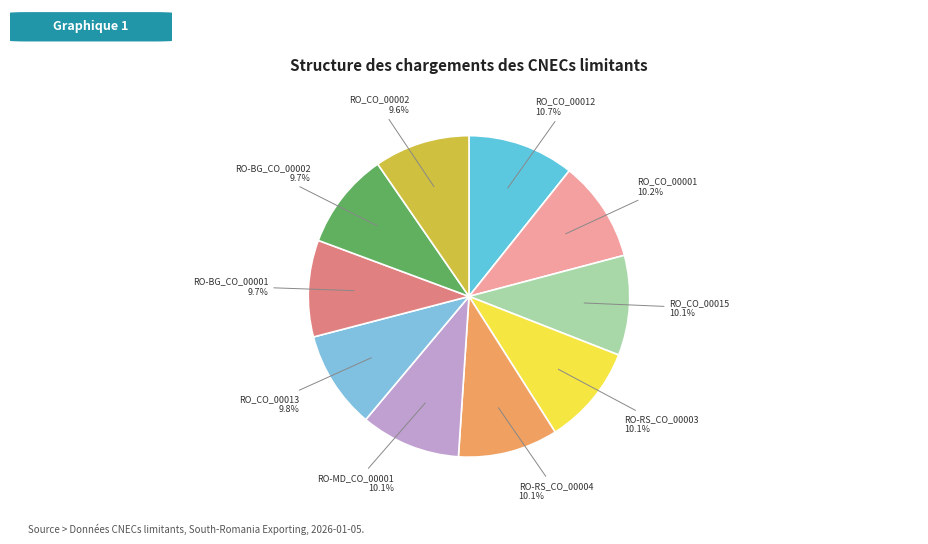

Do RO_CO_00012 and RO-BG_CO_00001 together represent more than half of the pie?

No